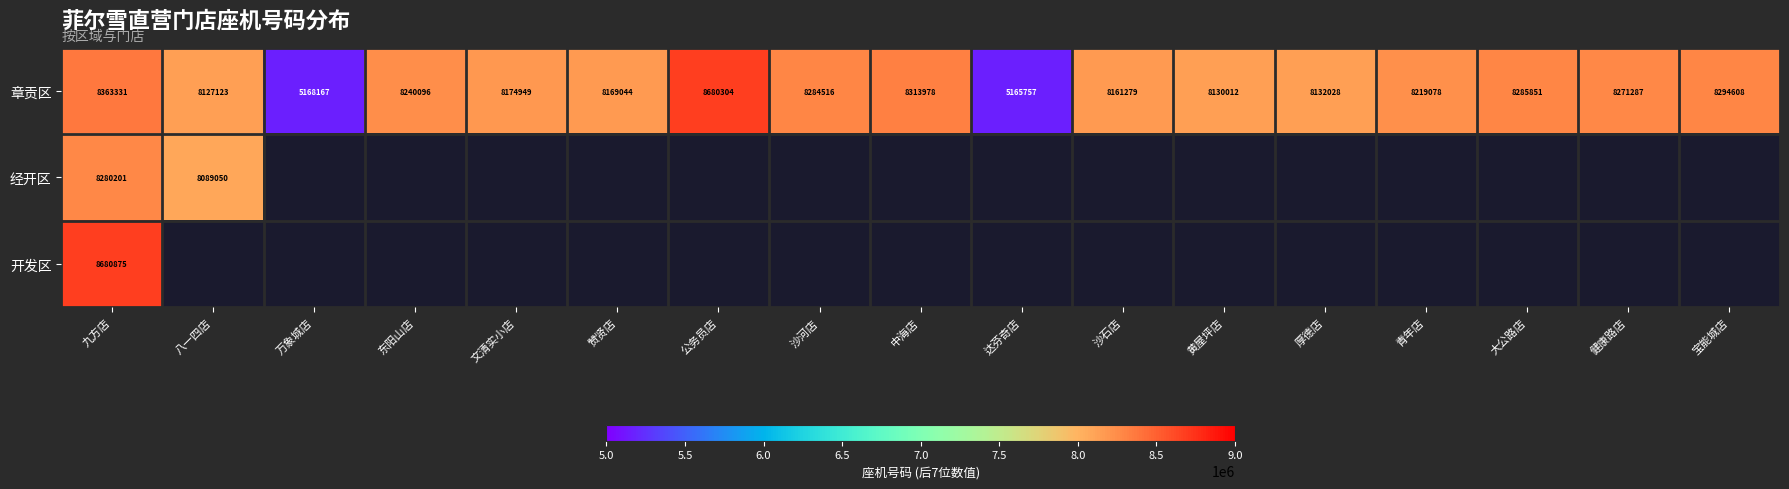

The 章贡区 series shows 13431049 at 中海店. True or false?

False